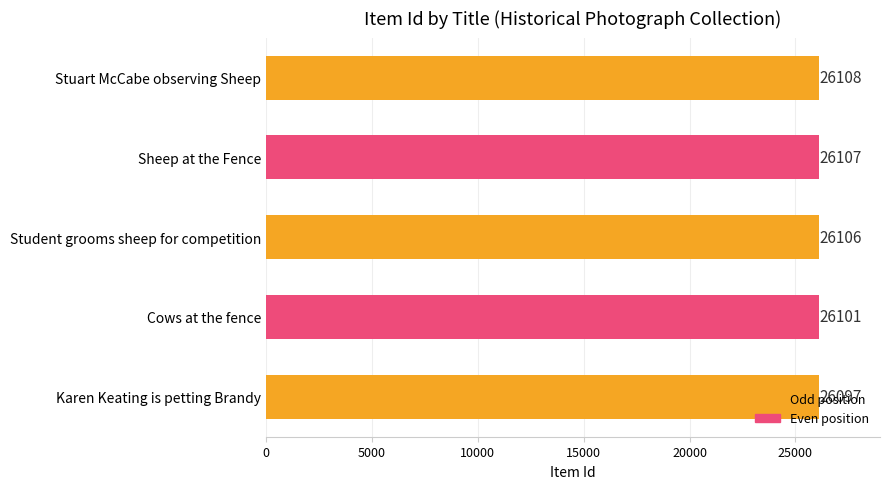

Rank the categories by value from highest to lowest.

Stuart McCabe observing Sheep, Sheep at the Fence, Student grooms sheep for competition, Cows at the fence, Karen Keating is petting Brandy